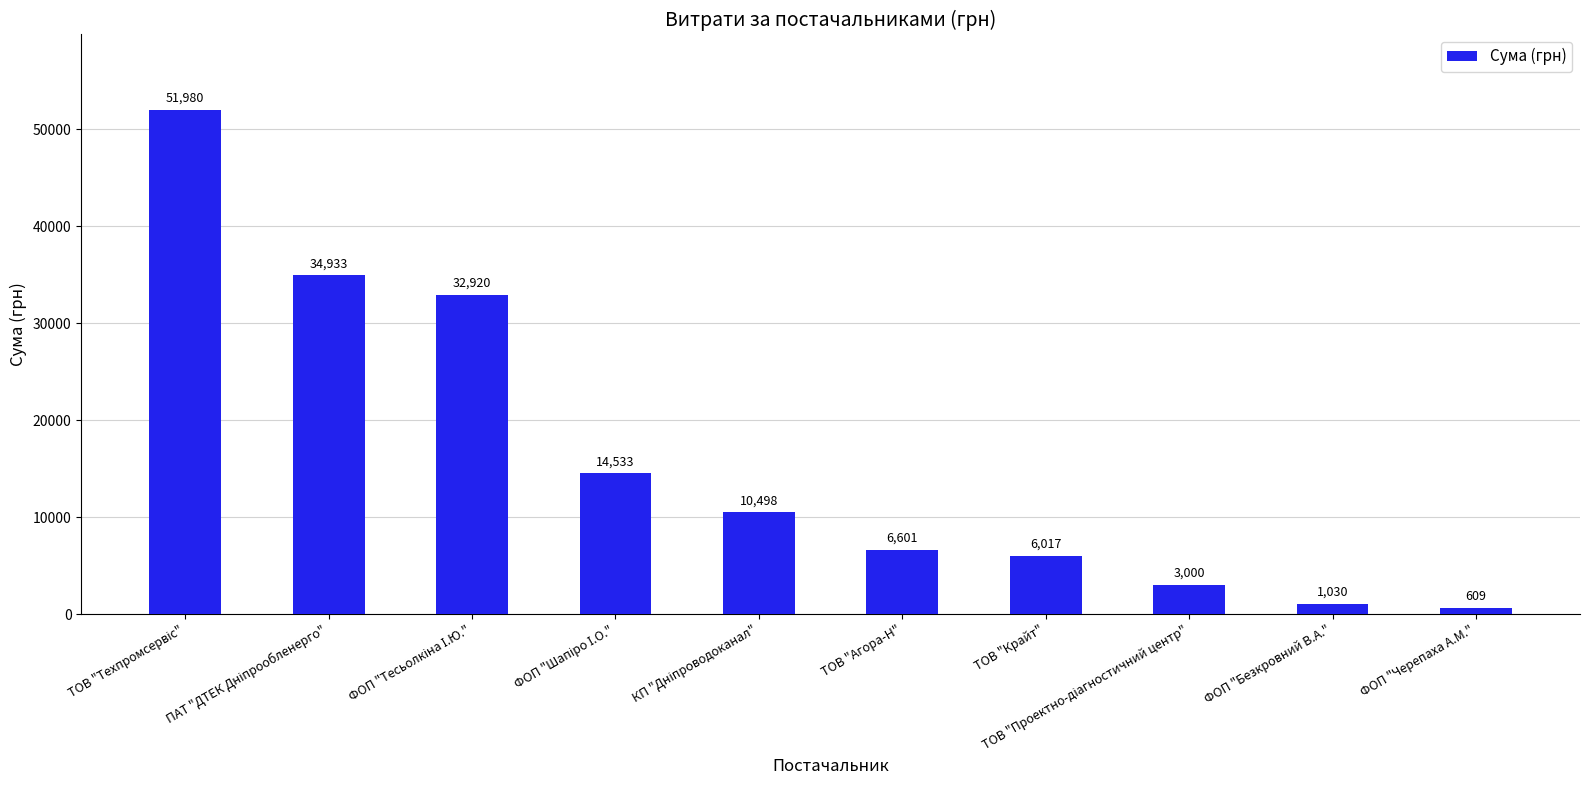

What is the difference between the maximum and minimum values?

51371.0